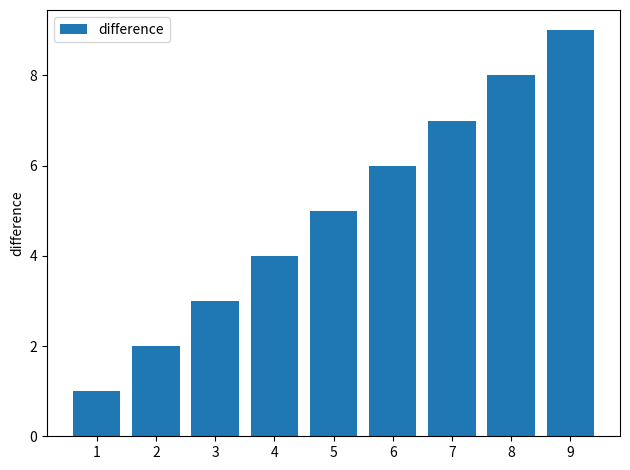

Which label corresponds to the largest value in the chart?

9